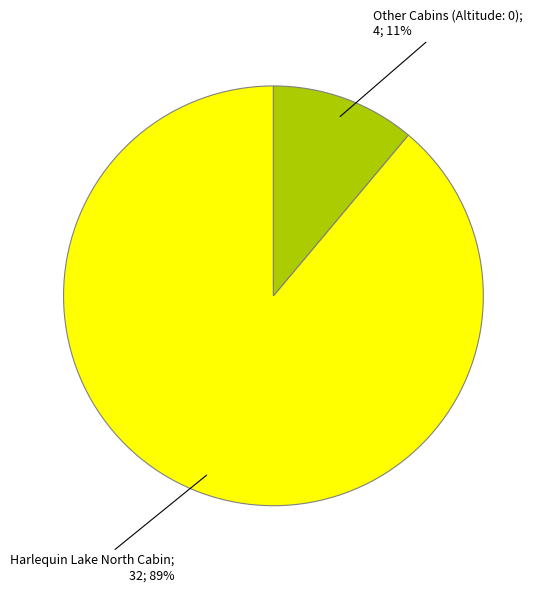

How many slices are in this pie chart?

2